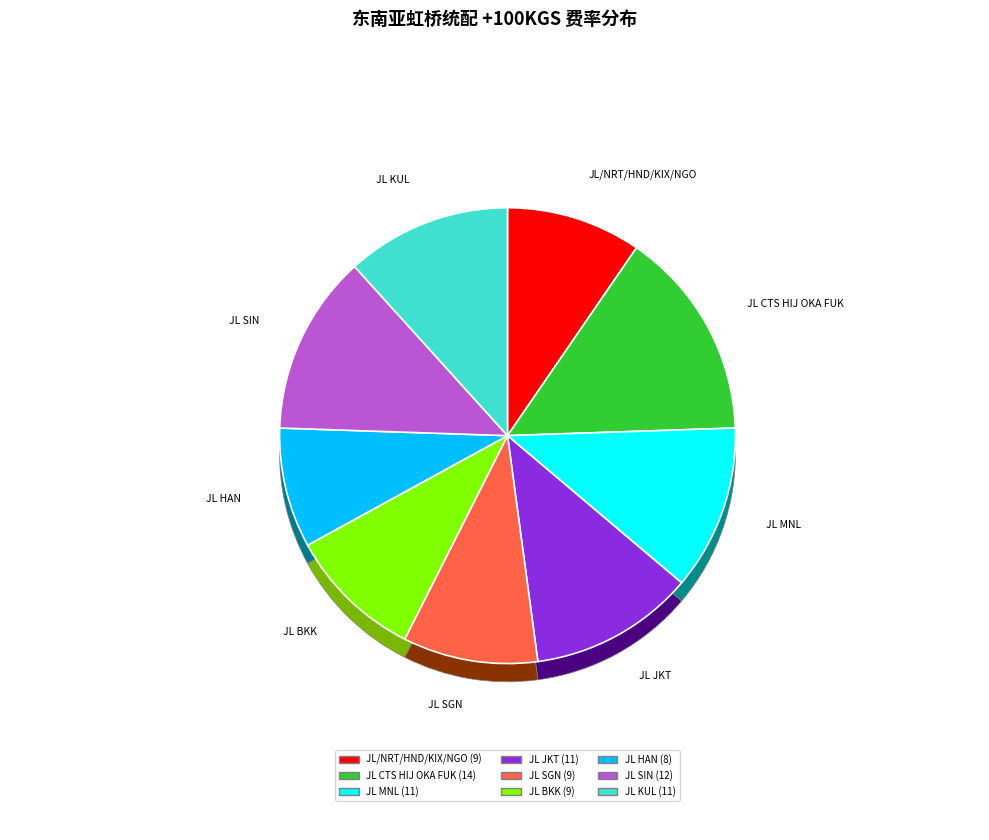

Between JL MNL and JL BKK, which is larger?

JL MNL